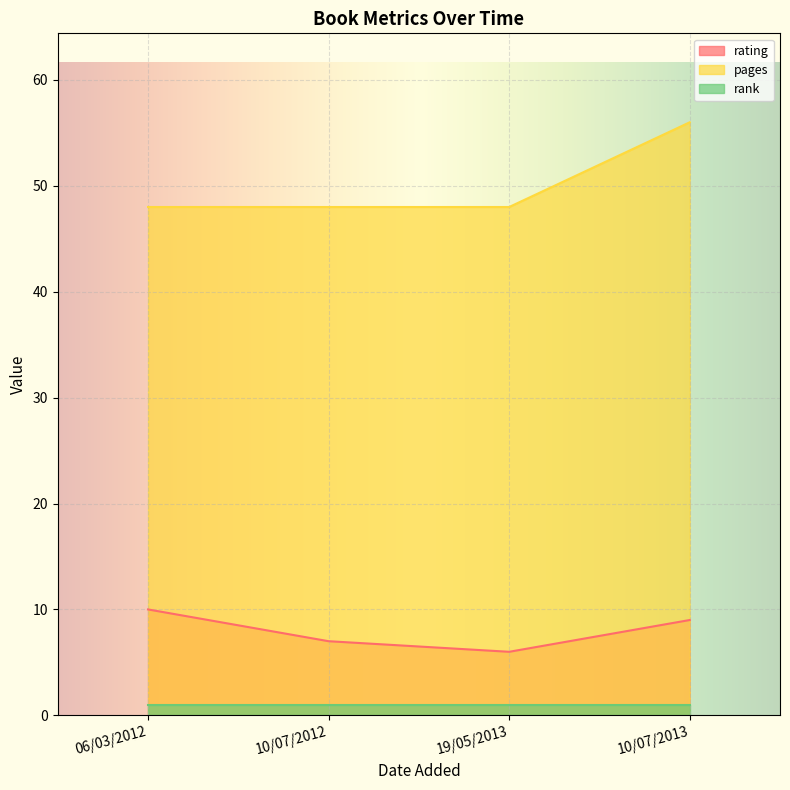

At which category does rating reach its first local valley?

19/05/2013